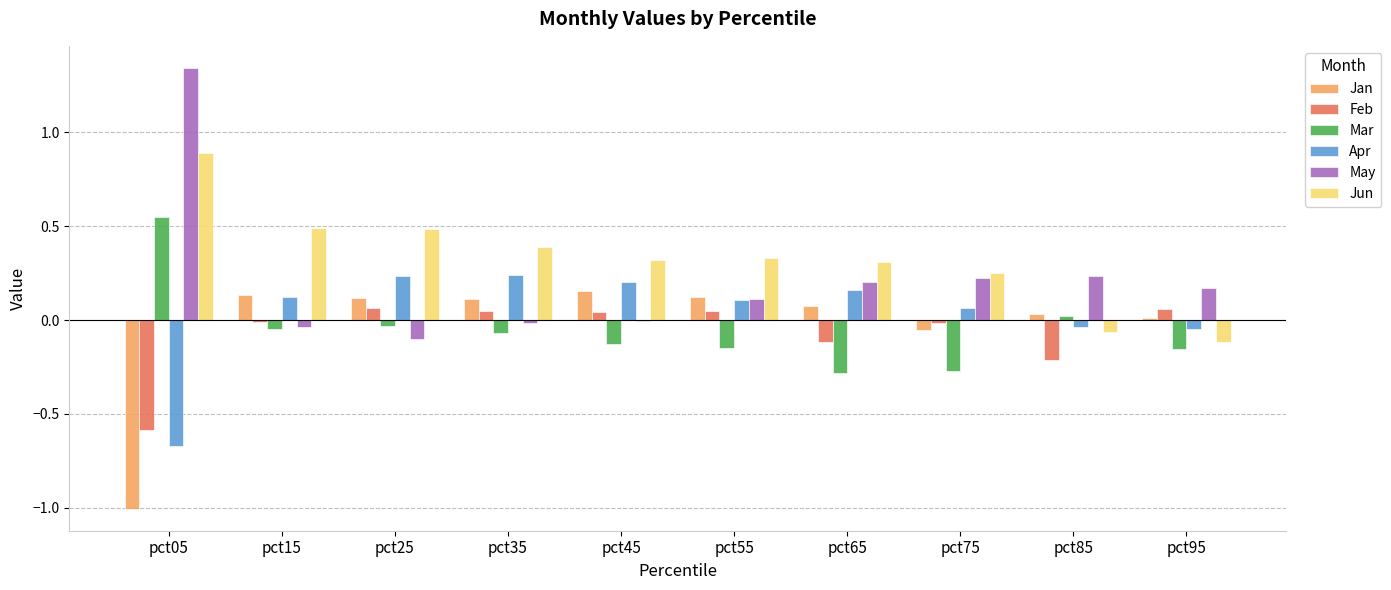

Where does the Mar series first go above 0?

pct05